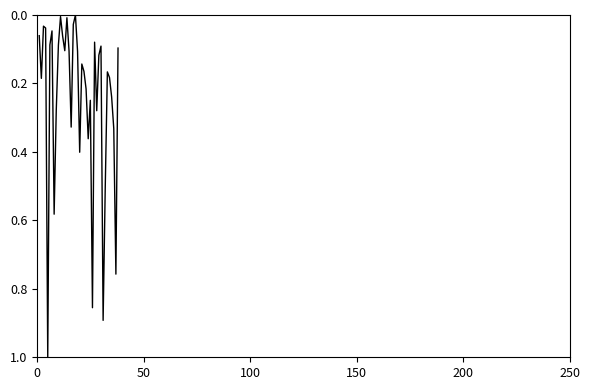

How many lines are shown in the chart?

1